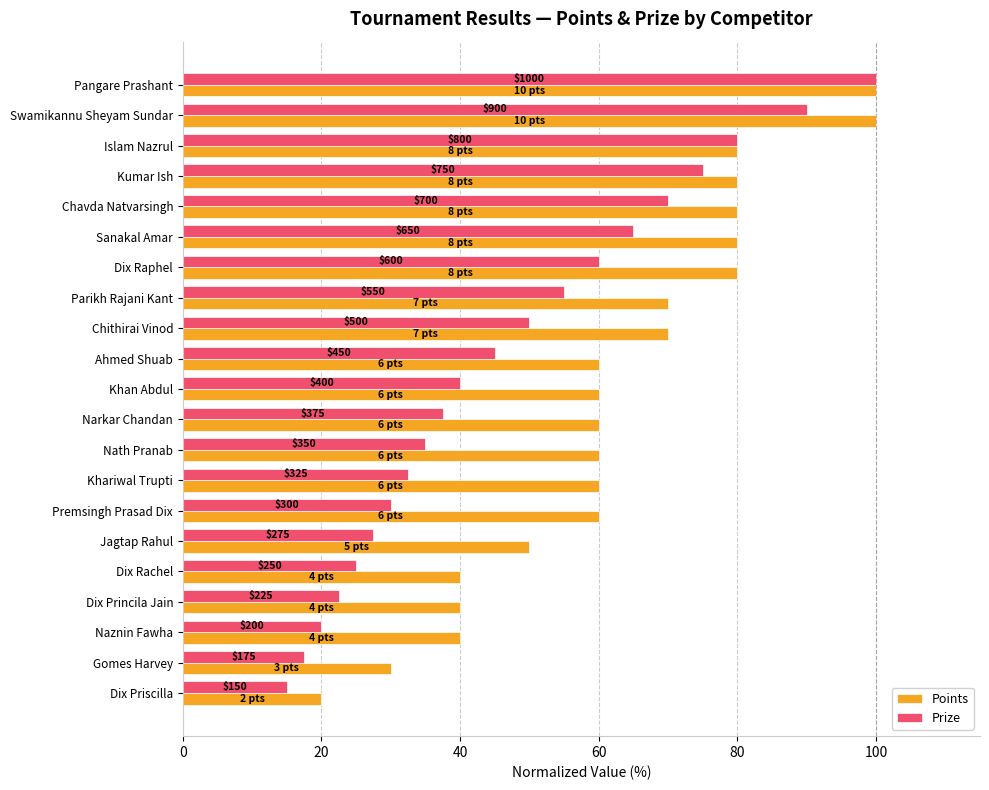

What are all the series names shown in the legend?

Points, Prize